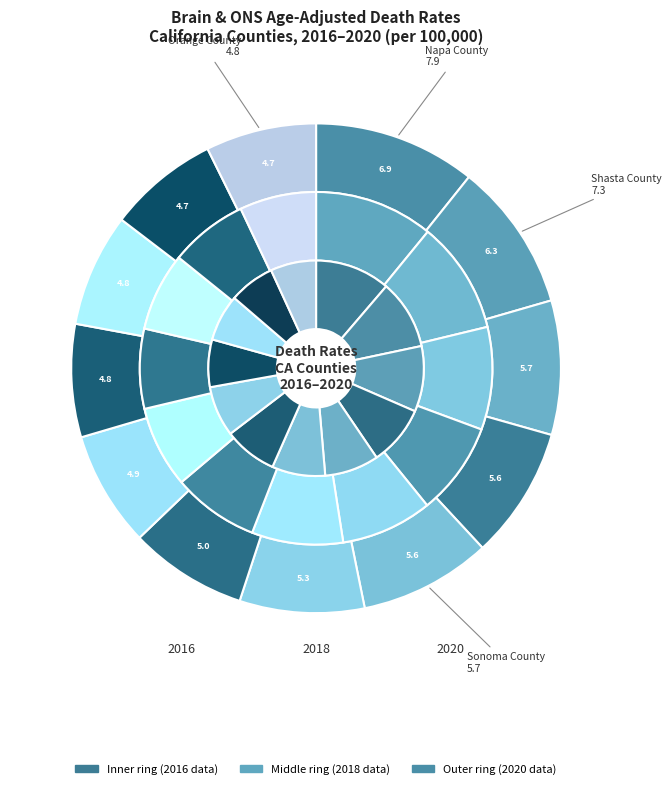

Is it true that Sonoma County is 8% of the pie?

True